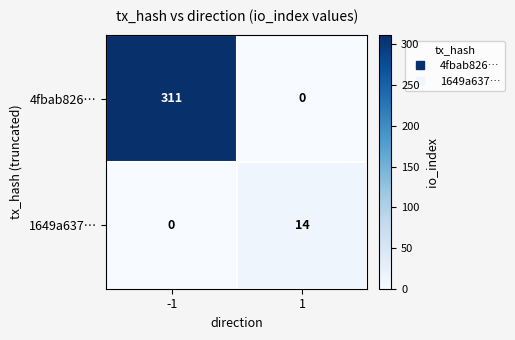

Between -1 and 1, which series saw the biggest shift?

4fbab826…